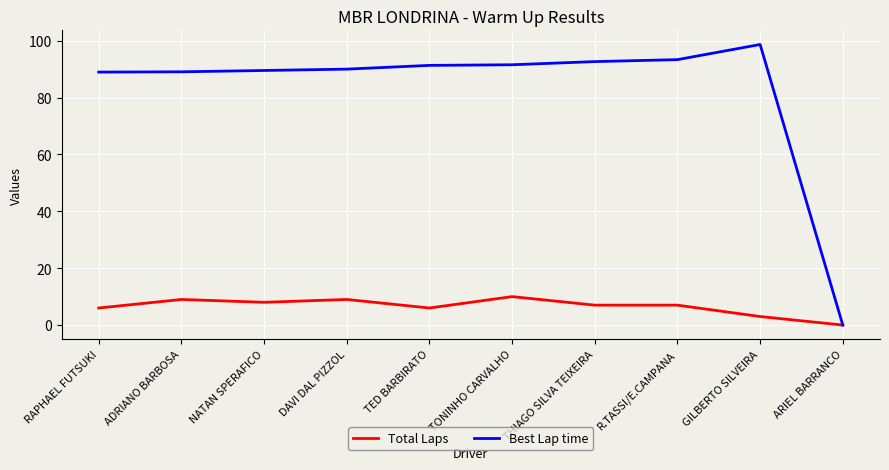

Which series has the largest range (max minus min)?

Best Lap time